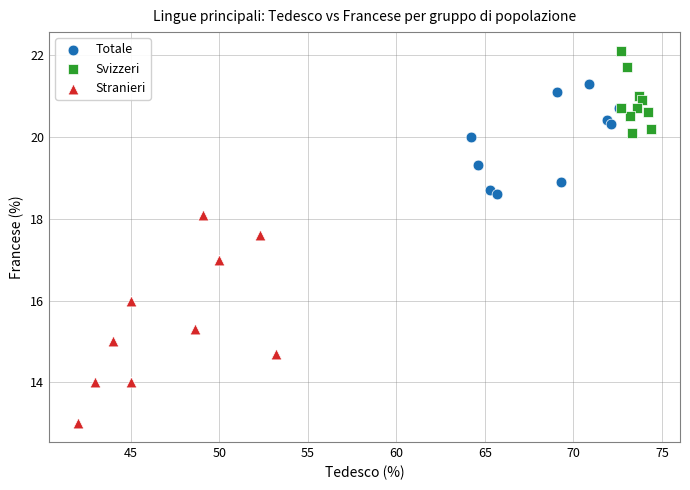

Which series contains the highest Y value?

Svizzeri